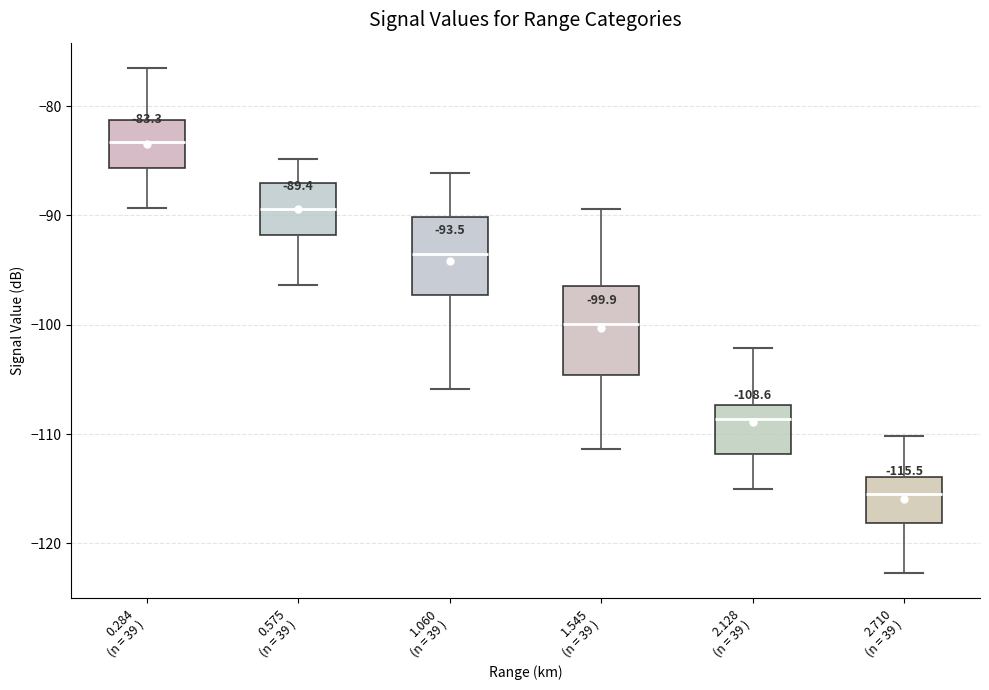

Which box's median line is the lowest?

2.710 (n = 39 )